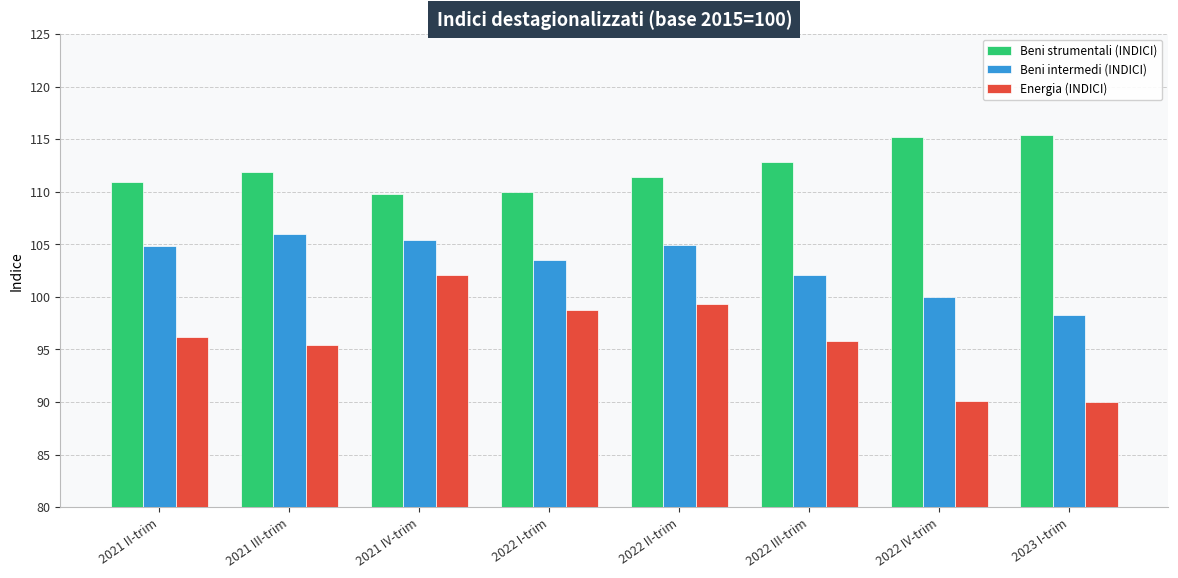

What are all the series names shown in the legend?

Beni strumentali (INDICI), Beni intermedi (INDICI), Energia (INDICI)